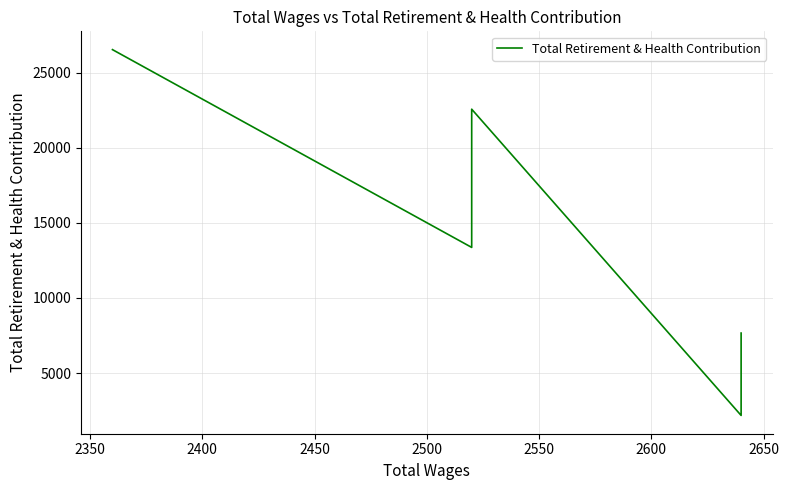

How many interior local peaks (higher than both neighbors) does the data have?

1